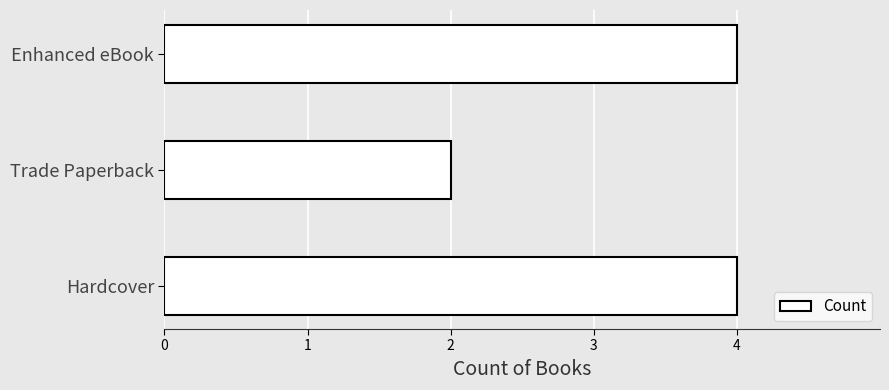

Is it true that the value at Trade Paperback is 2?

True